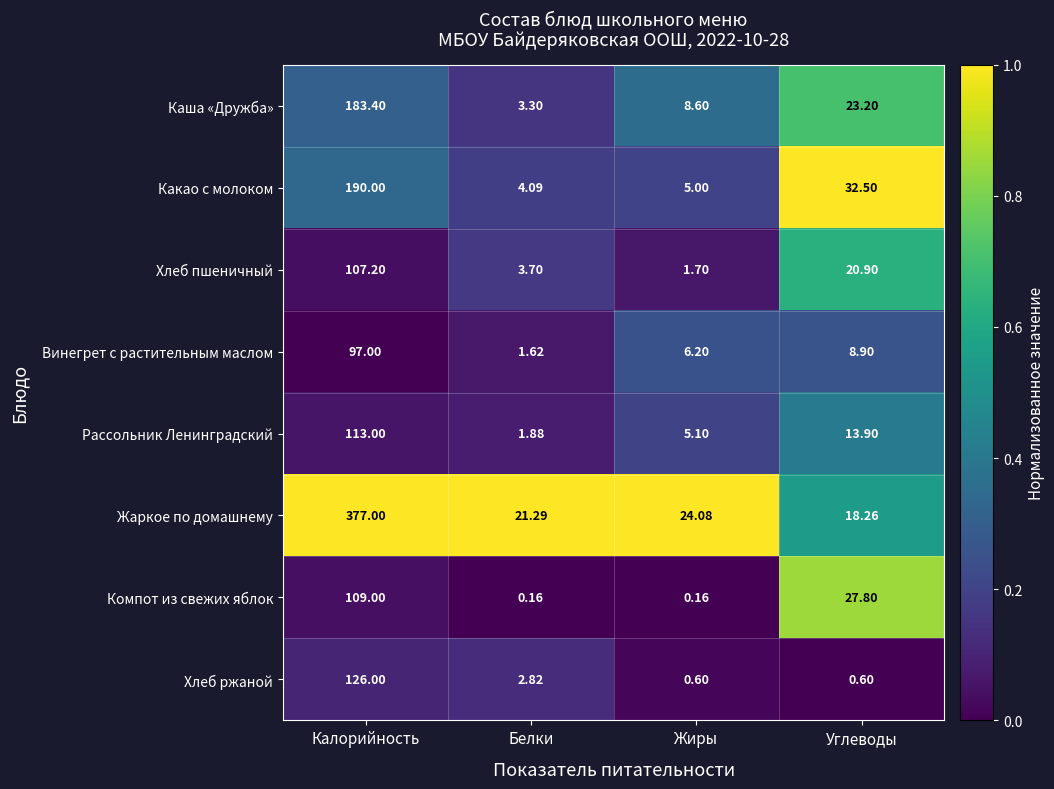

Which series changed the most between Калорийность and Белки?

Жаркое по домашнему